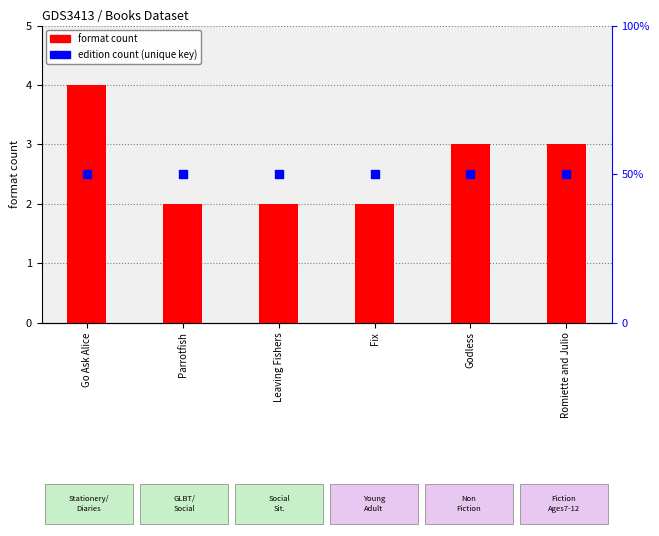

Which series has the widest spread of Y values?

format count